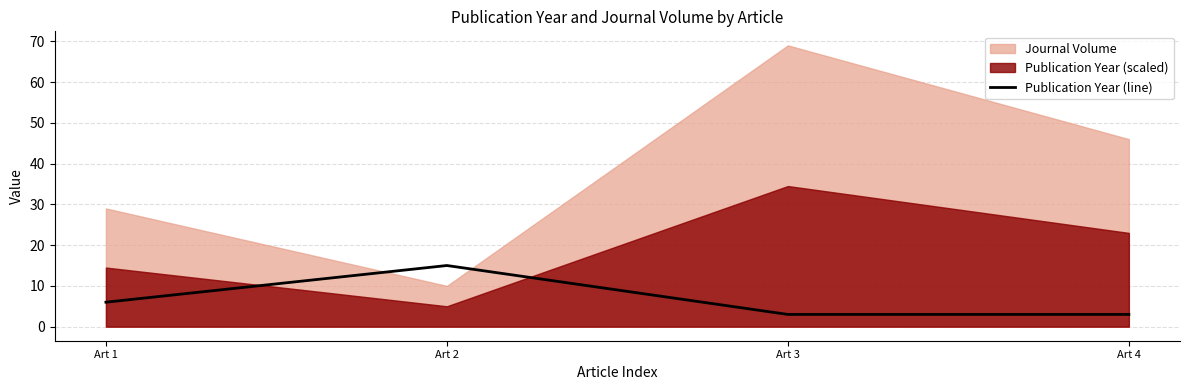

True or false: the data shows 6 at Art 1.

True